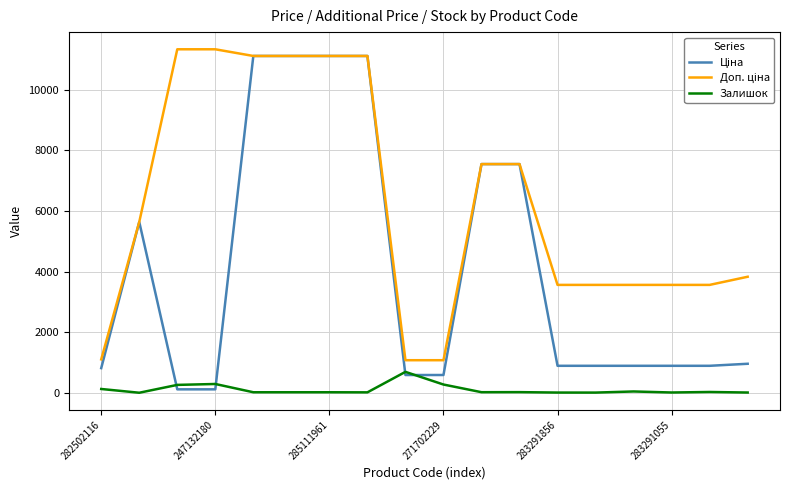

What is the greatest value displayed?

11334.0